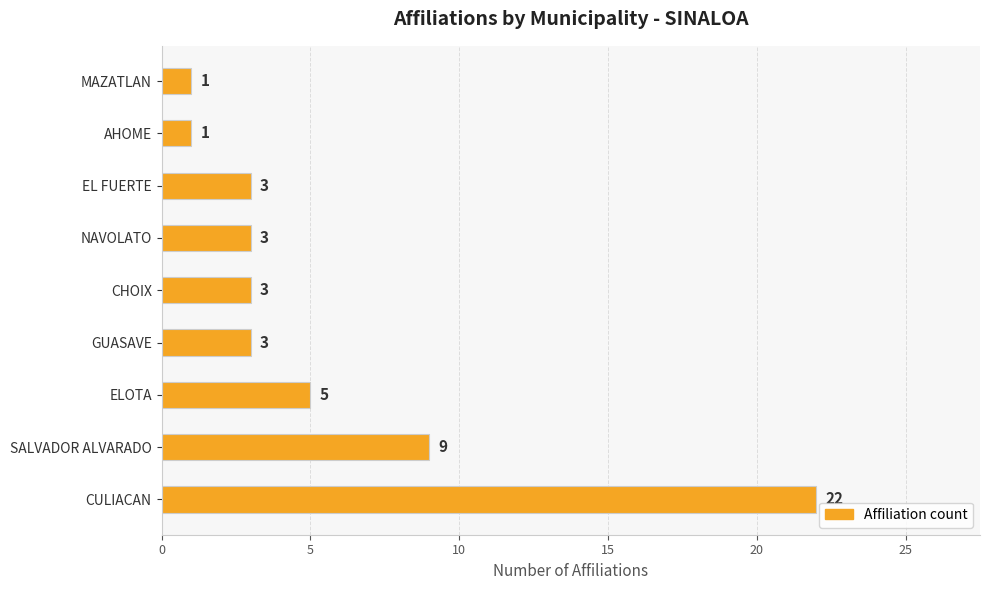

How many bars are there in total?

9